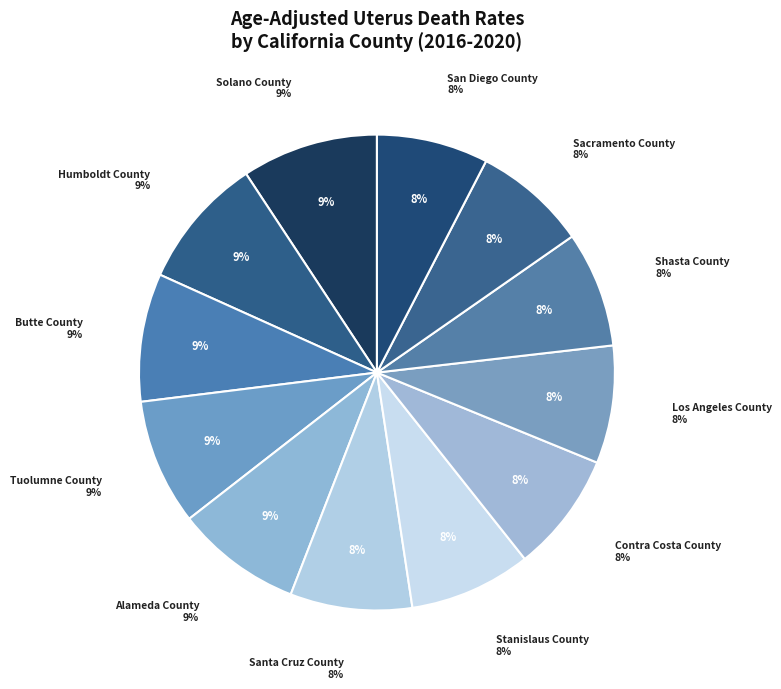

Rank the categories by value from lowest to highest.

San Diego County, Sacramento County, Shasta County, Los Angeles County, Contra Costa County, Santa Cruz County, Stanislaus County, Tuolumne County, Alameda County, Butte County, Humboldt County, Solano County